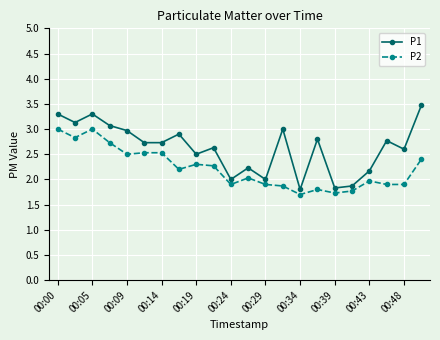

What is the sum of all P1 values?

57.8